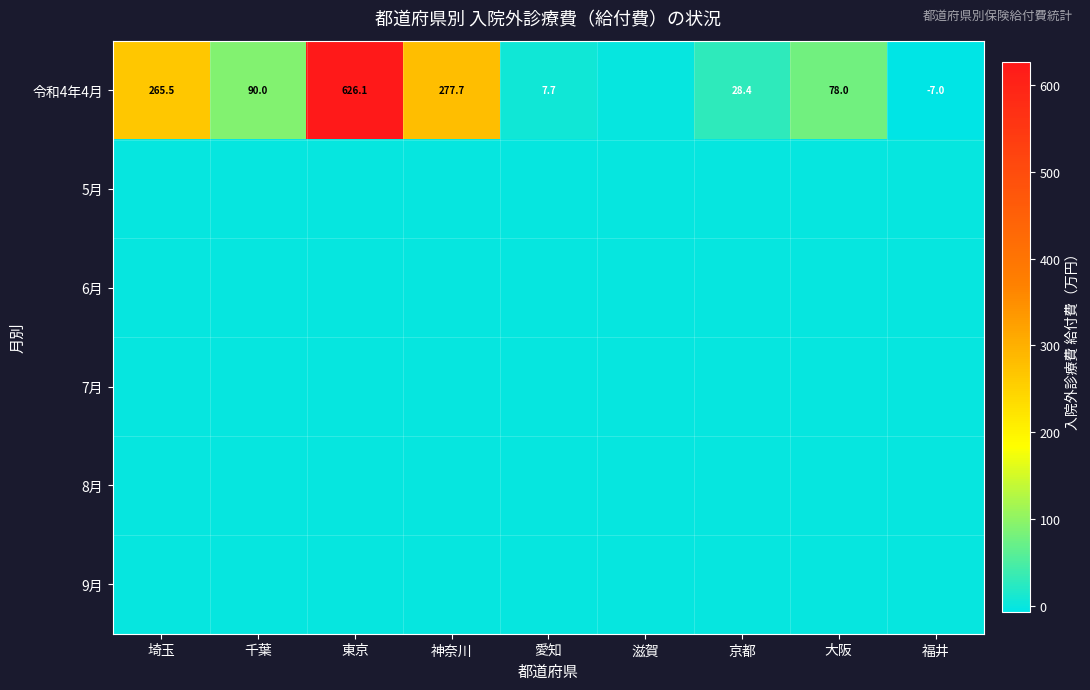

Count the number of categories in the chart.

9